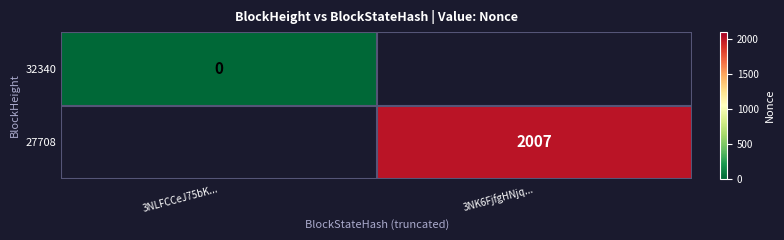

What is the approximate value of 27708 at 3NK6FjfgHNjq...?

2007.0